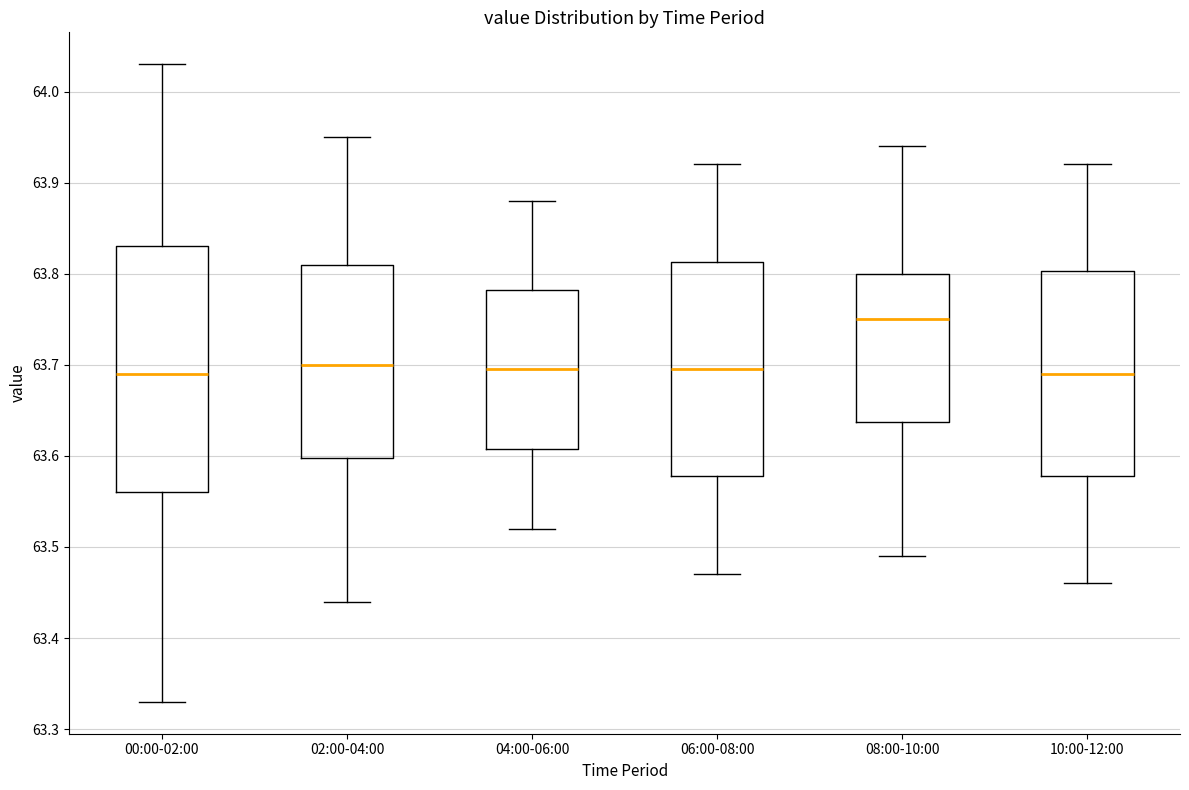

Which box has the highest median line?

08:00-10:00